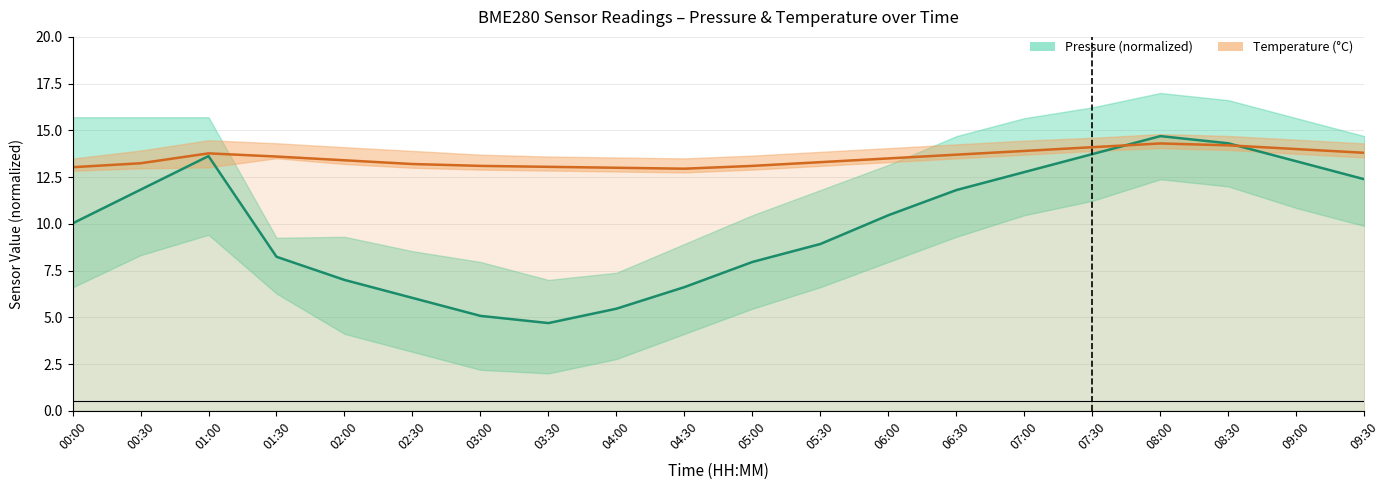

Which has a higher value, 07:00 or 06:30?

07:00